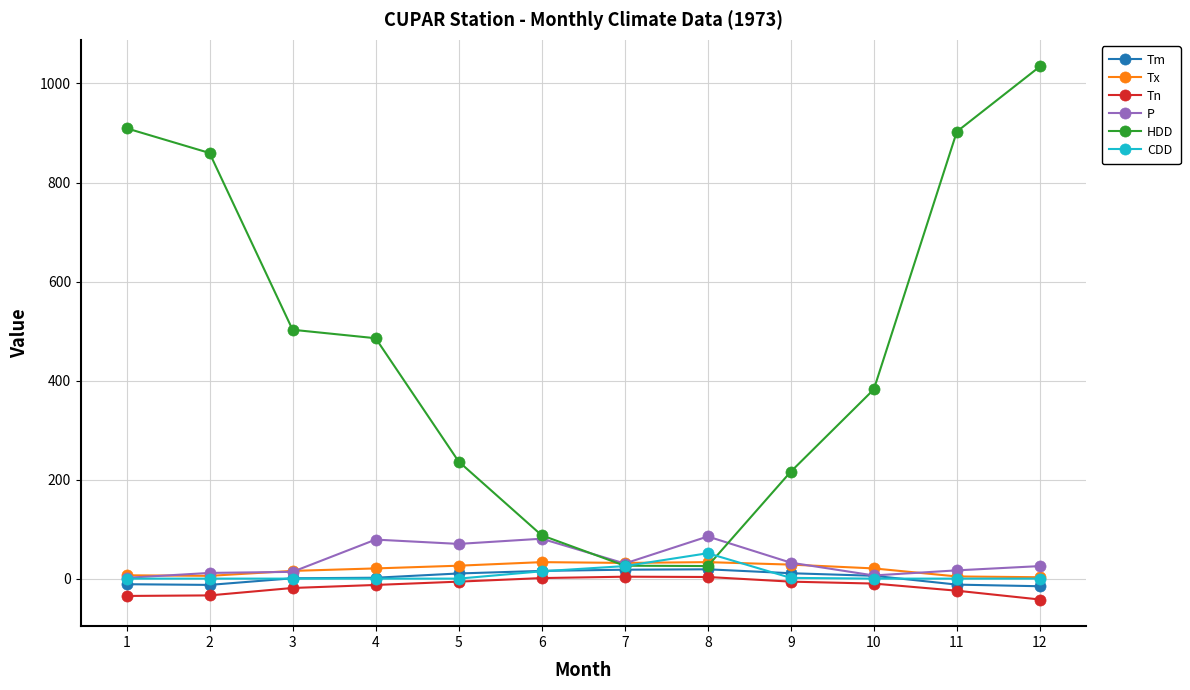

What is the sum of the Tn values at 6 and 11?

-23.3